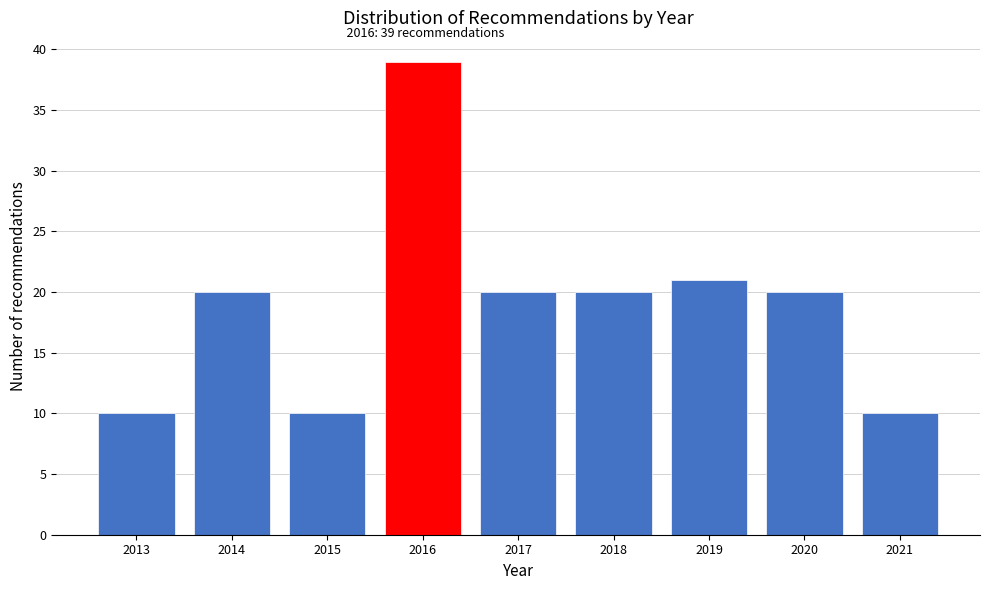

Reading right to left, extract all data points from this chart.

10	20	21	20	20	39	10	20	10